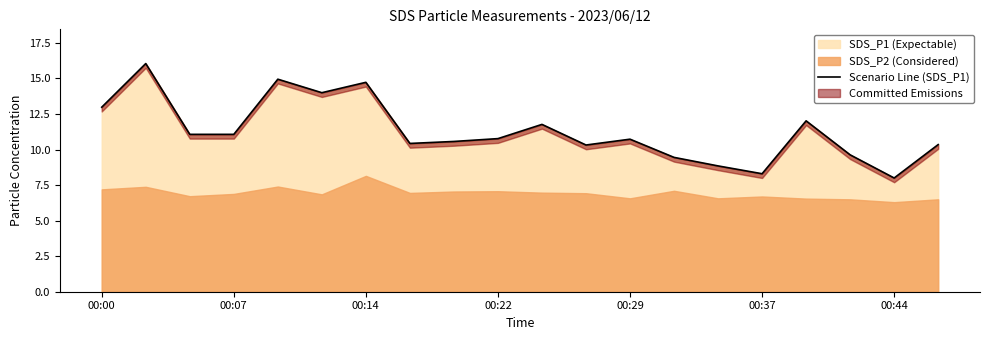

The value at 11 is 10.3. True or false?

True